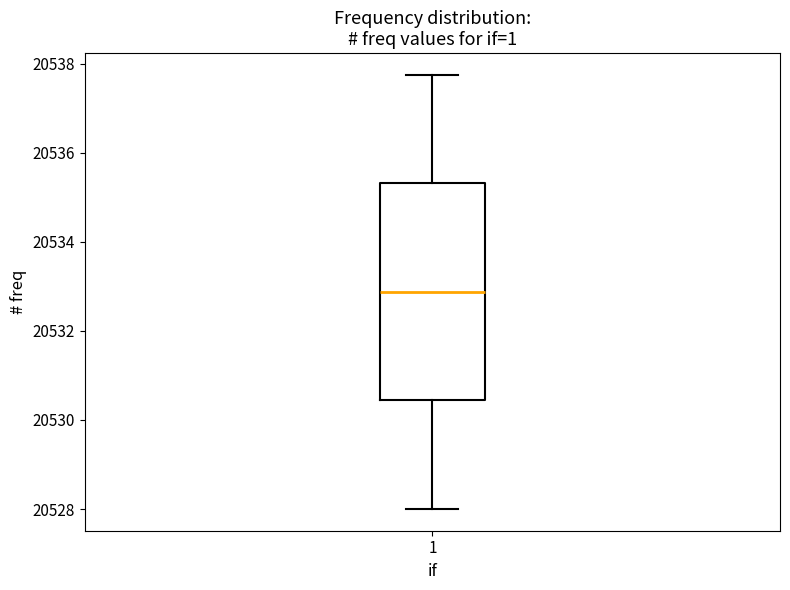

Transcribe this box plot: give where the median line is, the range the box spans, and where the two whiskers end, as read against the y-axis. The values are not printed on the chart, so give them approximately, as read against the axis.

median 20532.8, box 20530.4 to 20535.4, whiskers 20528.0 to 20537.8